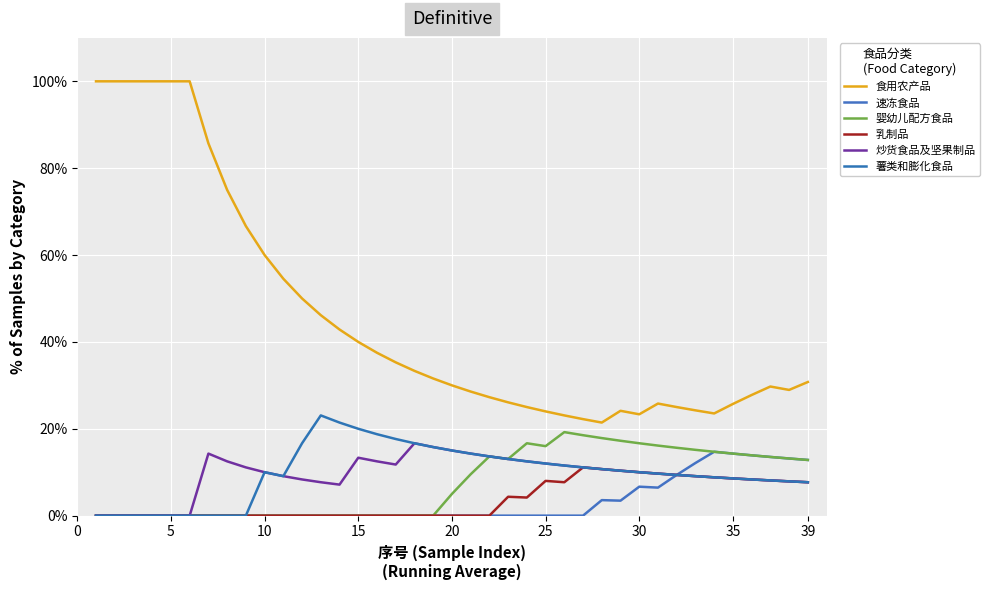

Reading right to left, transcribe all the data shown in this chart.

食用农产品: 30.8	28.9	29.7	27.8	25.7	23.5	24.2	25.0	25.8	23.3	24.1	21.4	22.2	23.1	24.0	25.0	26.1	27.3	28.6	30.0	31.6	33.3	35.3	37.5	40.0	42.9	46.2	50.0	54.5	60.0	66.7	75.0	85.7	100.0	100.0	100.0	100.0	100.0	100.0
速冻食品: 12.8	13.2	13.5	13.9	14.3	14.7	12.1	9.4	6.5	6.7	3.4	3.6	0.0	0.0	0.0	0.0	0.0	0.0	0.0	0.0	0.0	0.0	0.0	0.0	0.0	0.0	0.0	0.0	0.0	0.0	0.0	0.0	0.0	0.0	0.0	0.0	0.0	0.0	0.0
婴幼儿配方食品: 12.8	13.2	13.5	13.9	14.3	14.7	15.2	15.6	16.1	16.7	17.2	17.9	18.5	19.2	16.0	16.7	13.0	13.6	9.5	5.0	0.0	0.0	0.0	0.0	0.0	0.0	0.0	0.0	0.0	0.0	0.0	0.0	0.0	0.0	0.0	0.0	0.0	0.0	0.0
乳制品: 7.7	7.9	8.1	8.3	8.6	8.8	9.1	9.4	9.7	10.0	10.3	10.7	11.1	7.7	8.0	4.2	4.3	0.0	0.0	0.0	0.0	0.0	0.0	0.0	0.0	0.0	0.0	0.0	0.0	0.0	0.0	0.0	0.0	0.0	0.0	0.0	0.0	0.0	0.0
炒货食品及坚果制品: 7.7	7.9	8.1	8.3	8.6	8.8	9.1	9.4	9.7	10.0	10.3	10.7	11.1	11.5	12.0	12.5	13.0	13.6	14.3	15.0	15.8	16.7	11.8	12.5	13.3	7.1	7.7	8.3	9.1	10.0	11.1	12.5	14.3	0.0	0.0	0.0	0.0	0.0	0.0
薯类和膨化食品: 7.7	7.9	8.1	8.3	8.6	8.8	9.1	9.4	9.7	10.0	10.3	10.7	11.1	11.5	12.0	12.5	13.0	13.6	14.3	15.0	15.8	16.7	17.6	18.8	20.0	21.4	23.1	16.7	9.1	10.0	0.0	0.0	0.0	0.0	0.0	0.0	0.0	0.0	0.0